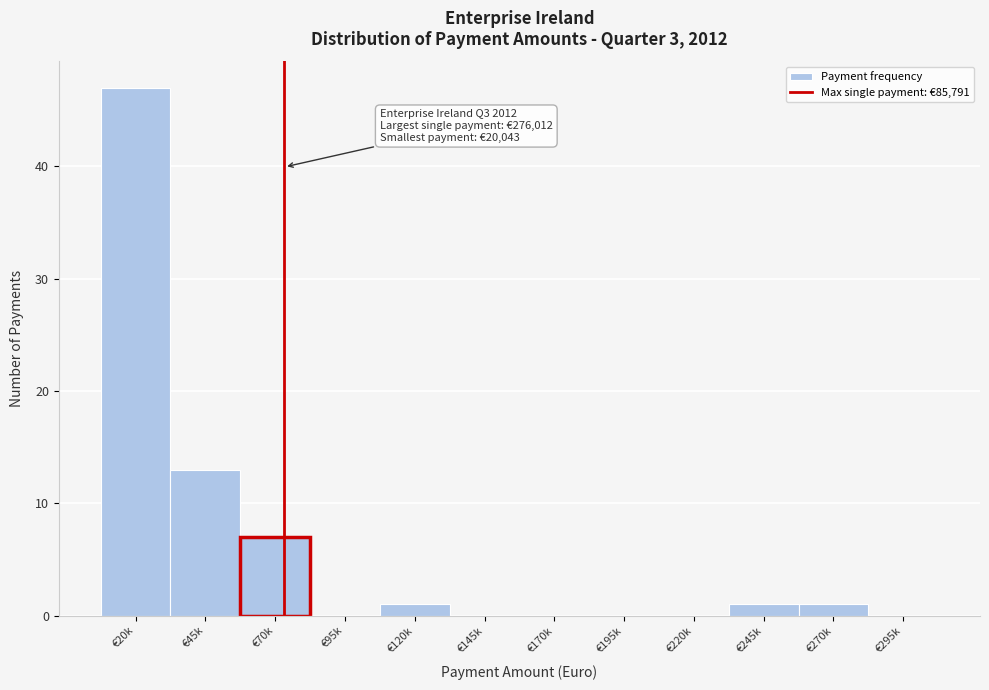

Reading right to left, transcribe all the data shown in this chart.

€295k=0	€270k=1	€245k=1	€220k=0	€195k=0	€170k=0	€145k=0	€120k=1	€95k=0	€70k=7	€45k=13	€20k=47